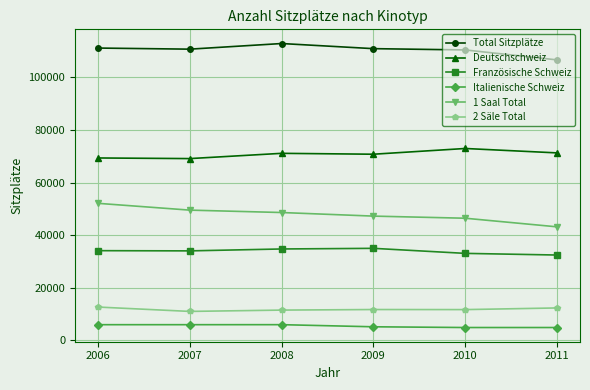

Which series has the largest total across all categories?

Total Sitzplätze